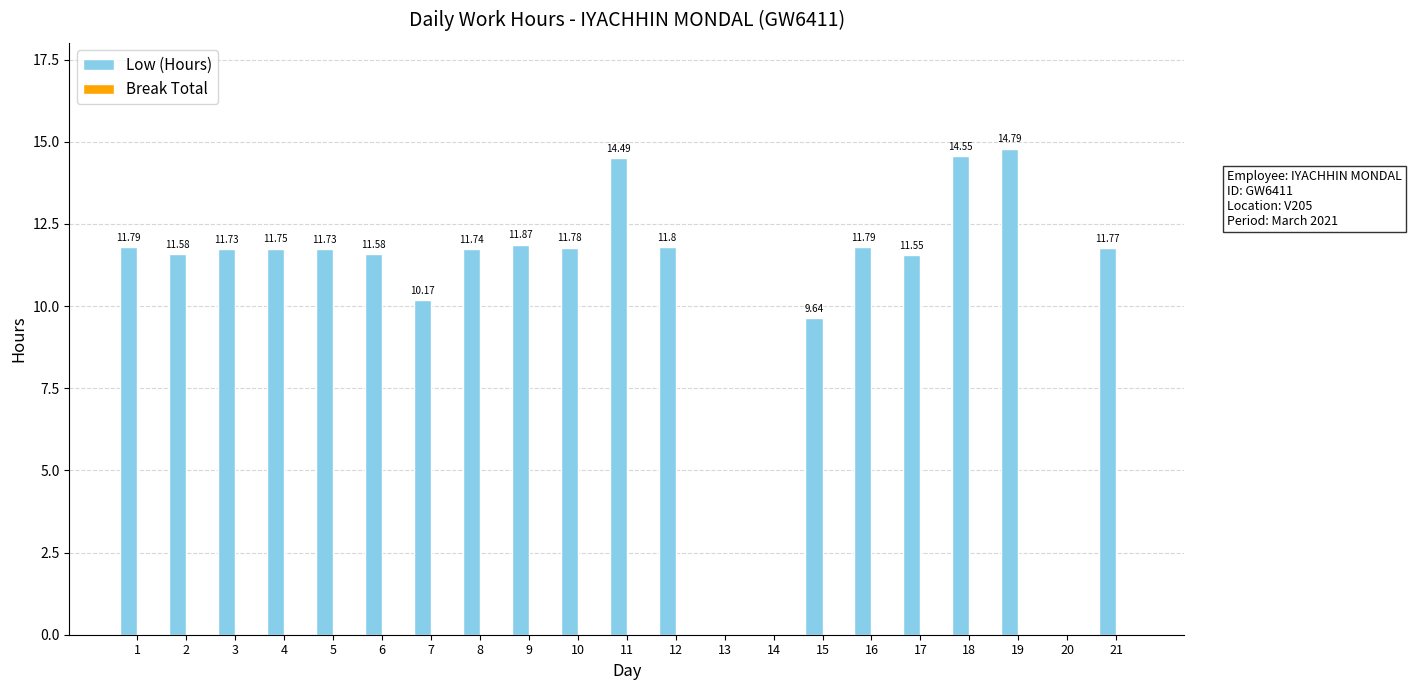

What is the sum of all values?

216.1